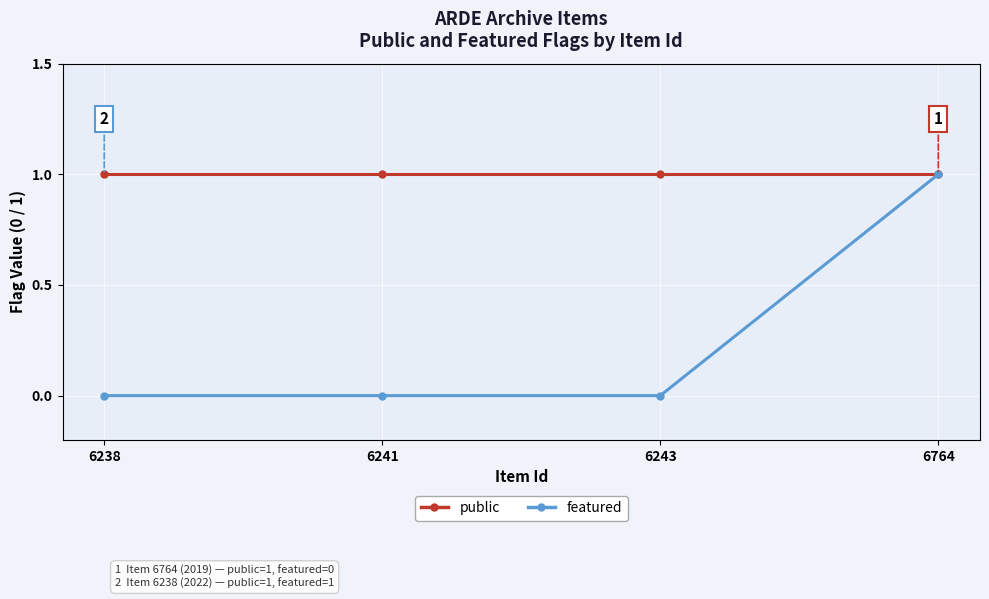

Reading left to right, list all the values displayed in this chart.

public: 6238=1	6241=1	6243=1	6764=1
featured: 6238=0	6241=0	6243=0	6764=1